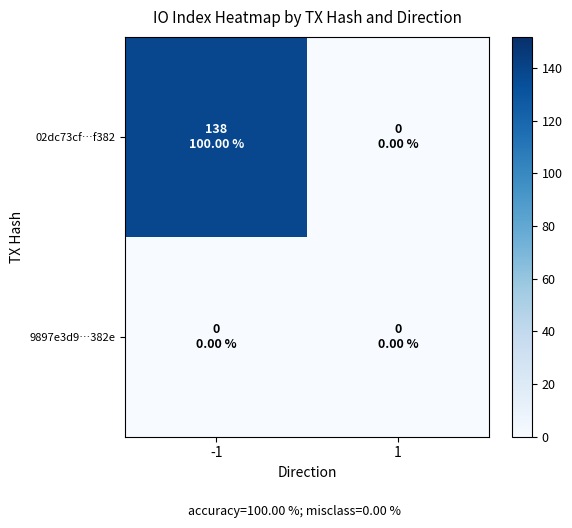

Reading left to right, transcribe all the data shown in this chart.

02dc73cf…f382: -1=138	1=0
9897e3d9…382e: -1=0	1=0